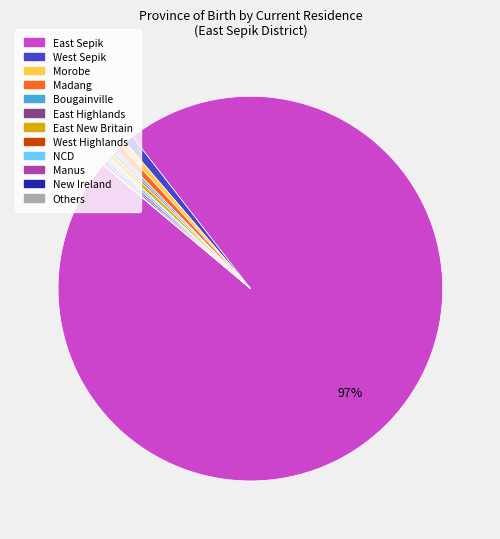

Is it true that Morobe is 15% of the pie?

False